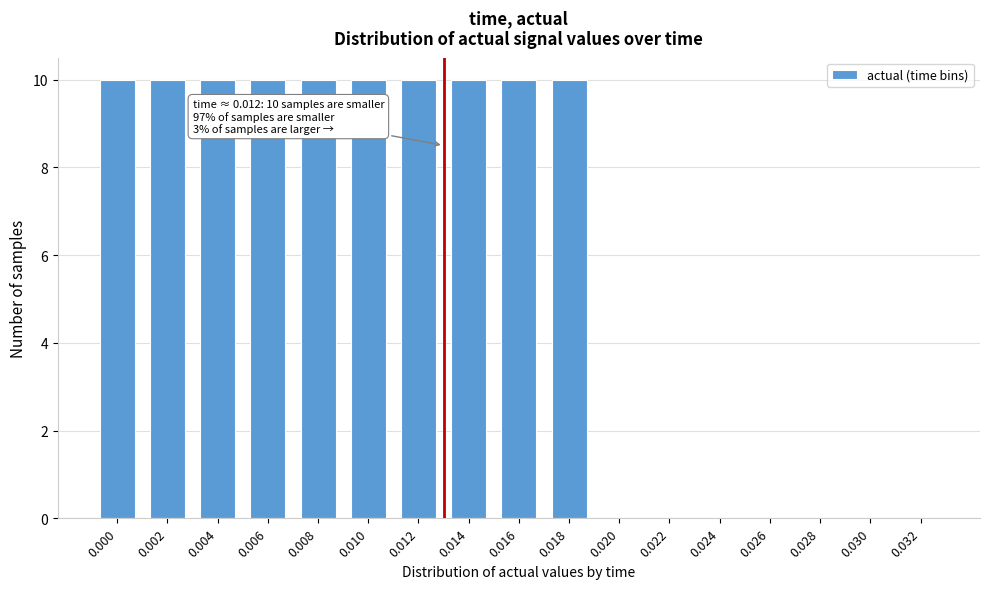

Reading left to right, what are all the values shown in this chart?

0.000=10	0.002=10	0.004=10	0.006=10	0.008=10	0.010=10	0.012=10	0.014=10	0.016=10	0.018=10	0.020=0	0.022=0	0.024=0	0.026=0	0.028=0	0.030=0	0.032=0